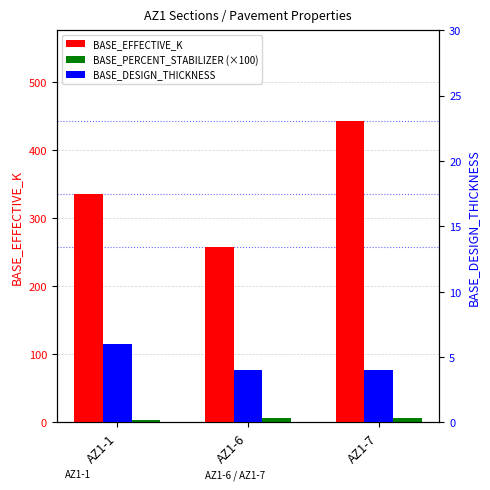

Where is BASE_PERCENT_STABILIZER (×100) nearest to the value 5?

AZ1-1